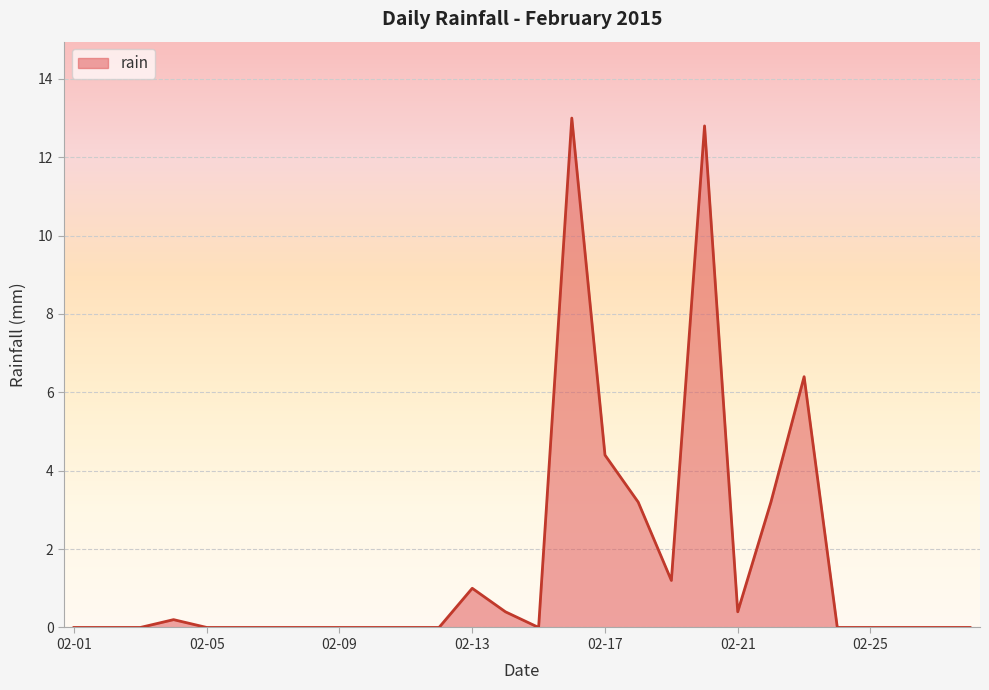

What is the greatest value displayed?

13.0